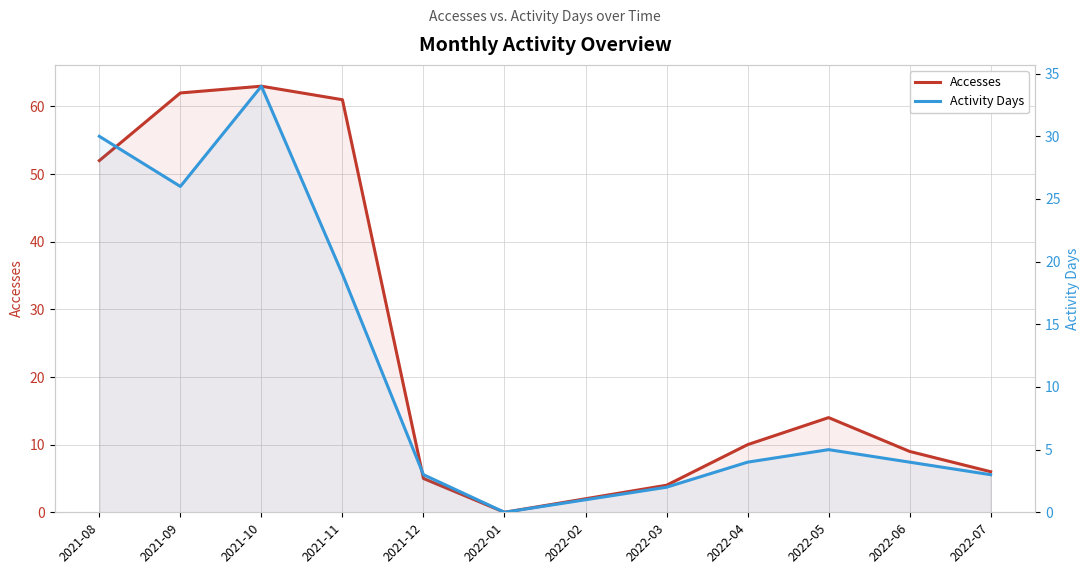

The value of Activity Days at 2022-01 is 0. True or false?

True